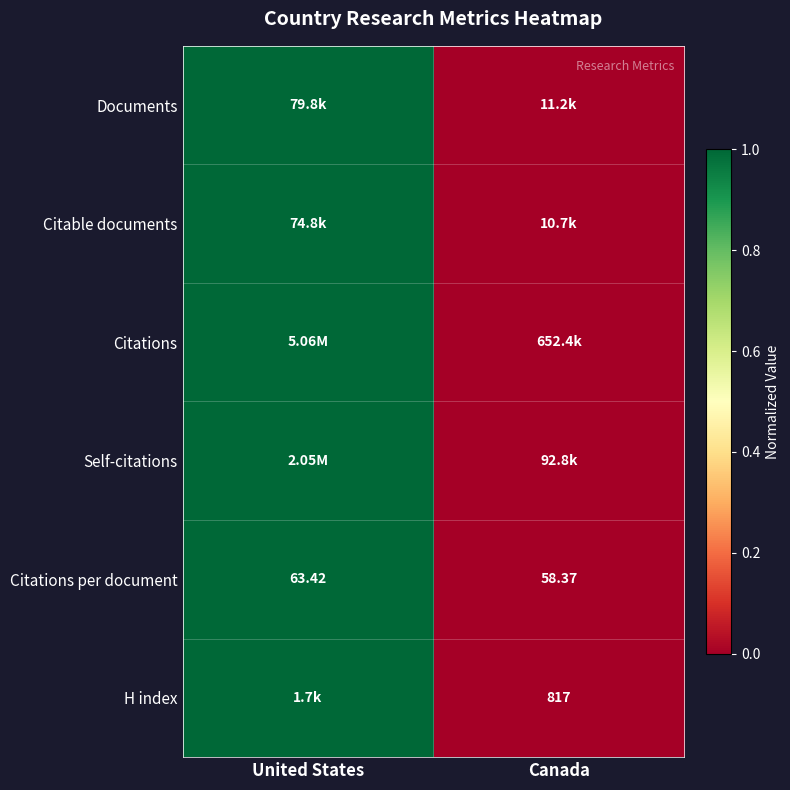

What is the total value across all series at United States?

6